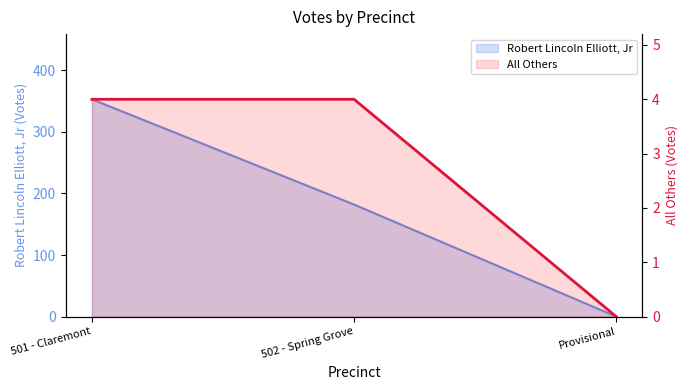

How many values are between 0 and 4?

3